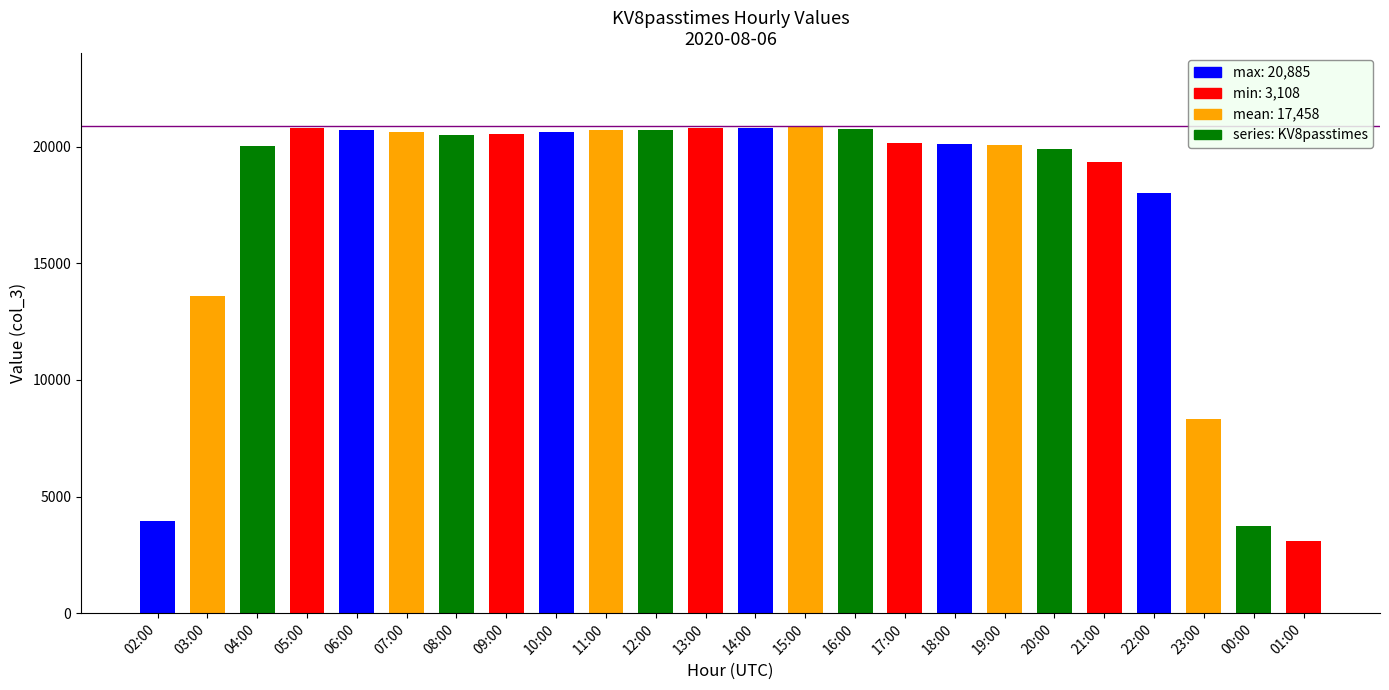

Approximately how many times larger is the value at 12:00 compared to 22:00?

1.2